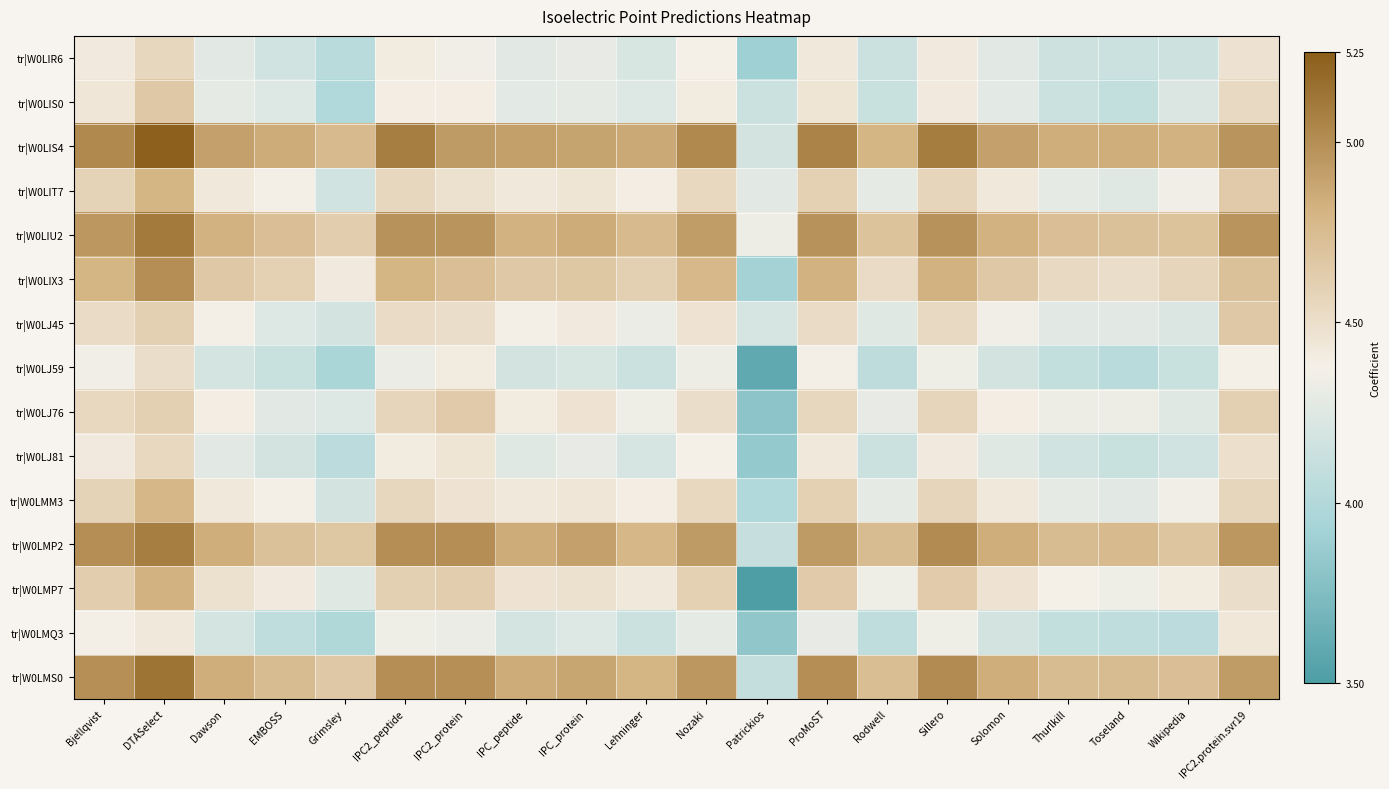

Reading left to right, what are all the values shown in this chart?

tr|W0LIR6: Bjellqvist=4.4	DTASelect=4.6	Dawson=4.3	EMBOSS=4.2	Grimsley=4.0	IPC2_peptide=4.4	IPC2_protein=4.4	IPC_peptide=4.3	IPC_protein=4.3	Lehninger=4.2	Nozaki=4.4	Patrickios=3.9	ProMoST=4.4	Rodwell=4.1	Sillero=4.4	Solomon=4.3	Thurlkill=4.2	Toseland=4.1	Wikipedia=4.2	IPC2.protein.svr19=4.5
tr|W0LIS0: Bjellqvist=4.4	DTASelect=4.7	Dawson=4.3	EMBOSS=4.2	Grimsley=4.0	IPC2_peptide=4.4	IPC2_protein=4.4	IPC_peptide=4.3	IPC_protein=4.3	Lehninger=4.2	Nozaki=4.4	Patrickios=4.1	ProMoST=4.5	Rodwell=4.1	Sillero=4.4	Solomon=4.3	Thurlkill=4.1	Toseland=4.1	Wikipedia=4.2	IPC2.protein.svr19=4.5
tr|W0LIS4: Bjellqvist=5.0	DTASelect=5.2	Dawson=4.9	EMBOSS=4.9	Grimsley=4.8	IPC2_peptide=5.1	IPC2_protein=4.9	IPC_peptide=4.9	IPC_protein=4.9	Lehninger=4.9	Nozaki=5.0	Patrickios=4.2	ProMoST=5.1	Rodwell=4.8	Sillero=5.1	Solomon=4.9	Thurlkill=4.8	Toseland=4.8	Wikipedia=4.8	IPC2.protein.svr19=5.0
tr|W0LIT7: Bjellqvist=4.6	DTASelect=4.8	Dawson=4.4	EMBOSS=4.4	Grimsley=4.2	IPC2_peptide=4.6	IPC2_protein=4.5	IPC_peptide=4.4	IPC_protein=4.5	Lehninger=4.4	Nozaki=4.5	Patrickios=4.3	ProMoST=4.6	Rodwell=4.3	Sillero=4.6	Solomon=4.4	Thurlkill=4.3	Toseland=4.3	Wikipedia=4.4	IPC2.protein.svr19=4.6
tr|W0LIU2: Bjellqvist=5.0	DTASelect=5.1	Dawson=4.8	EMBOSS=4.7	Grimsley=4.6	IPC2_peptide=5.0	IPC2_protein=5.0	IPC_peptide=4.8	IPC_protein=4.9	Lehninger=4.8	Nozaki=4.9	Patrickios=4.3	ProMoST=5.0	Rodwell=4.7	Sillero=5.0	Solomon=4.8	Thurlkill=4.7	Toseland=4.7	Wikipedia=4.7	IPC2.protein.svr19=5.0
tr|W0LIX3: Bjellqvist=4.8	DTASelect=5.0	Dawson=4.7	EMBOSS=4.6	Grimsley=4.4	IPC2_peptide=4.8	IPC2_protein=4.7	IPC_peptide=4.7	IPC_protein=4.7	Lehninger=4.6	Nozaki=4.8	Patrickios=3.9	ProMoST=4.8	Rodwell=4.5	Sillero=4.8	Solomon=4.7	Thurlkill=4.5	Toseland=4.5	Wikipedia=4.6	IPC2.protein.svr19=4.7
tr|W0LJ45: Bjellqvist=4.5	DTASelect=4.6	Dawson=4.4	EMBOSS=4.2	Grimsley=4.2	IPC2_peptide=4.5	IPC2_protein=4.5	IPC_peptide=4.4	IPC_protein=4.4	Lehninger=4.3	Nozaki=4.5	Patrickios=4.2	ProMoST=4.5	Rodwell=4.3	Sillero=4.5	Solomon=4.4	Thurlkill=4.3	Toseland=4.3	Wikipedia=4.2	IPC2.protein.svr19=4.7
tr|W0LJ59: Bjellqvist=4.4	DTASelect=4.5	Dawson=4.2	EMBOSS=4.1	Grimsley=4.0	IPC2_peptide=4.3	IPC2_protein=4.4	IPC_peptide=4.2	IPC_protein=4.2	Lehninger=4.1	Nozaki=4.3	Patrickios=3.6	ProMoST=4.4	Rodwell=4.1	Sillero=4.3	Solomon=4.2	Thurlkill=4.1	Toseland=4.0	Wikipedia=4.1	IPC2.protein.svr19=4.4
tr|W0LJ76: Bjellqvist=4.5	DTASelect=4.6	Dawson=4.4	EMBOSS=4.3	Grimsley=4.2	IPC2_peptide=4.6	IPC2_protein=4.6	IPC_peptide=4.4	IPC_protein=4.5	Lehninger=4.3	Nozaki=4.5	Patrickios=3.8	ProMoST=4.6	Rodwell=4.3	Sillero=4.6	Solomon=4.4	Thurlkill=4.3	Toseland=4.3	Wikipedia=4.3	IPC2.protein.svr19=4.6
tr|W0LJ81: Bjellqvist=4.4	DTASelect=4.5	Dawson=4.3	EMBOSS=4.2	Grimsley=4.0	IPC2_peptide=4.4	IPC2_protein=4.5	IPC_peptide=4.3	IPC_protein=4.3	Lehninger=4.2	Nozaki=4.4	Patrickios=3.8	ProMoST=4.4	Rodwell=4.1	Sillero=4.4	Solomon=4.3	Thurlkill=4.2	Toseland=4.1	Wikipedia=4.2	IPC2.protein.svr19=4.5
tr|W0LMM3: Bjellqvist=4.6	DTASelect=4.8	Dawson=4.4	EMBOSS=4.4	Grimsley=4.2	IPC2_peptide=4.6	IPC2_protein=4.5	IPC_peptide=4.4	IPC_protein=4.4	Lehninger=4.4	Nozaki=4.5	Patrickios=4.0	ProMoST=4.6	Rodwell=4.3	Sillero=4.6	Solomon=4.4	Thurlkill=4.3	Toseland=4.3	Wikipedia=4.4	IPC2.protein.svr19=4.6
tr|W0LMP2: Bjellqvist=5.0	DTASelect=5.1	Dawson=4.8	EMBOSS=4.7	Grimsley=4.7	IPC2_peptide=5.0	IPC2_protein=5.0	IPC_peptide=4.9	IPC_protein=4.9	Lehninger=4.8	Nozaki=4.9	Patrickios=4.1	ProMoST=4.9	Rodwell=4.7	Sillero=5.0	Solomon=4.8	Thurlkill=4.7	Toseland=4.8	Wikipedia=4.7	IPC2.protein.svr19=5.0
tr|W0LMP7: Bjellqvist=4.6	DTASelect=4.8	Dawson=4.5	EMBOSS=4.4	Grimsley=4.3	IPC2_peptide=4.6	IPC2_protein=4.6	IPC_peptide=4.5	IPC_protein=4.5	Lehninger=4.4	Nozaki=4.6	Patrickios=3.5	ProMoST=4.6	Rodwell=4.3	Sillero=4.6	Solomon=4.5	Thurlkill=4.4	Toseland=4.3	Wikipedia=4.4	IPC2.protein.svr19=4.5
tr|W0LMQ3: Bjellqvist=4.4	DTASelect=4.4	Dawson=4.2	EMBOSS=4.1	Grimsley=4.0	IPC2_peptide=4.3	IPC2_protein=4.3	IPC_peptide=4.2	IPC_protein=4.2	Lehninger=4.1	Nozaki=4.3	Patrickios=3.8	ProMoST=4.3	Rodwell=4.1	Sillero=4.3	Solomon=4.2	Thurlkill=4.1	Toseland=4.1	Wikipedia=4.0	IPC2.protein.svr19=4.4
tr|W0LMS0: Bjellqvist=5.0	DTASelect=5.1	Dawson=4.8	EMBOSS=4.7	Grimsley=4.7	IPC2_peptide=5.0	IPC2_protein=5.0	IPC_peptide=4.9	IPC_protein=4.9	Lehninger=4.8	Nozaki=5.0	Patrickios=4.1	ProMoST=5.0	Rodwell=4.7	Sillero=5.0	Solomon=4.8	Thurlkill=4.7	Toseland=4.7	Wikipedia=4.7	IPC2.protein.svr19=4.9